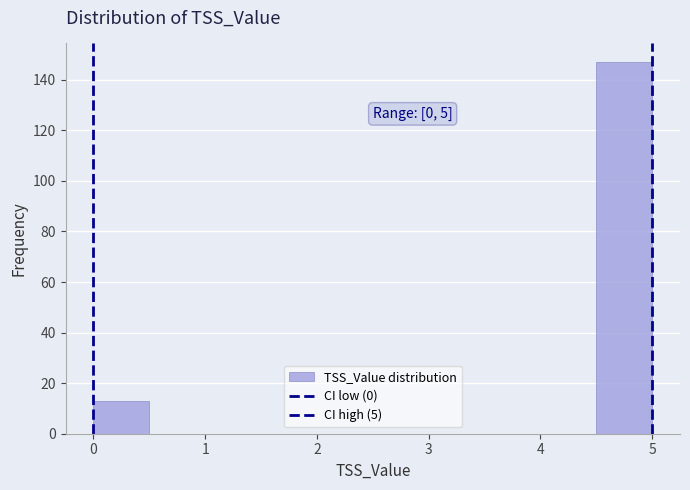

Which range on the x-axis has the tallest bar?

4.5 to 5.0